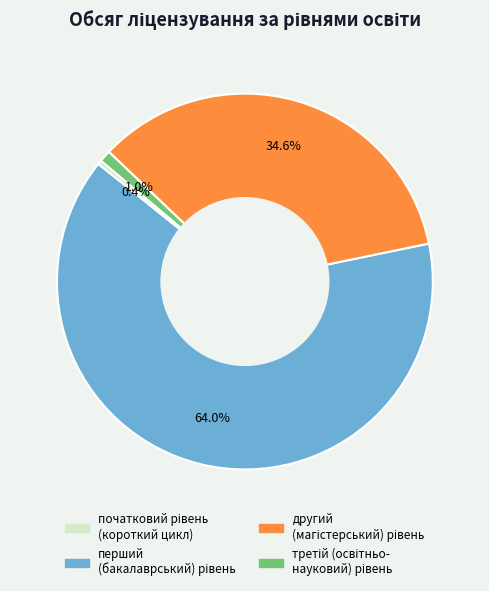

Is there a majority slice in this chart?

Yes